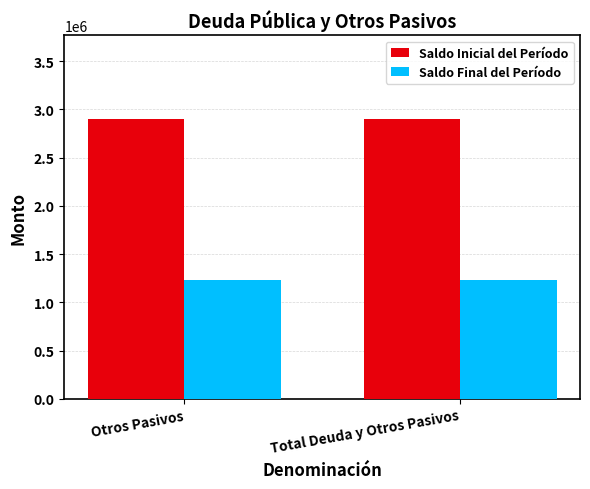

What is the spread (max minus min) of values at Otros Pasivos?

1664860.5